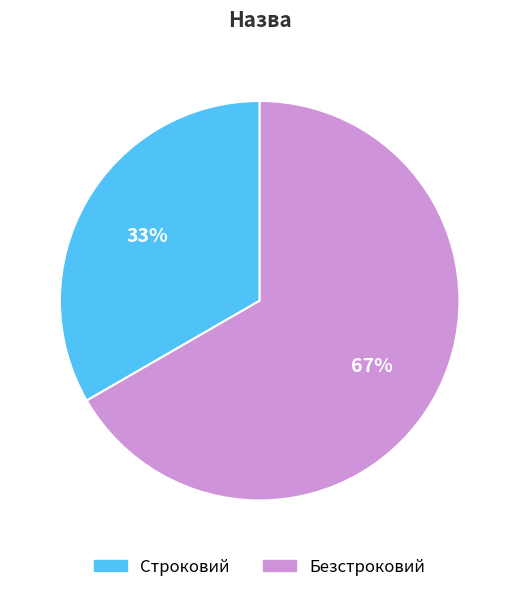

Combined, do Строковий and Безстроковий account for over 50%?

Yes